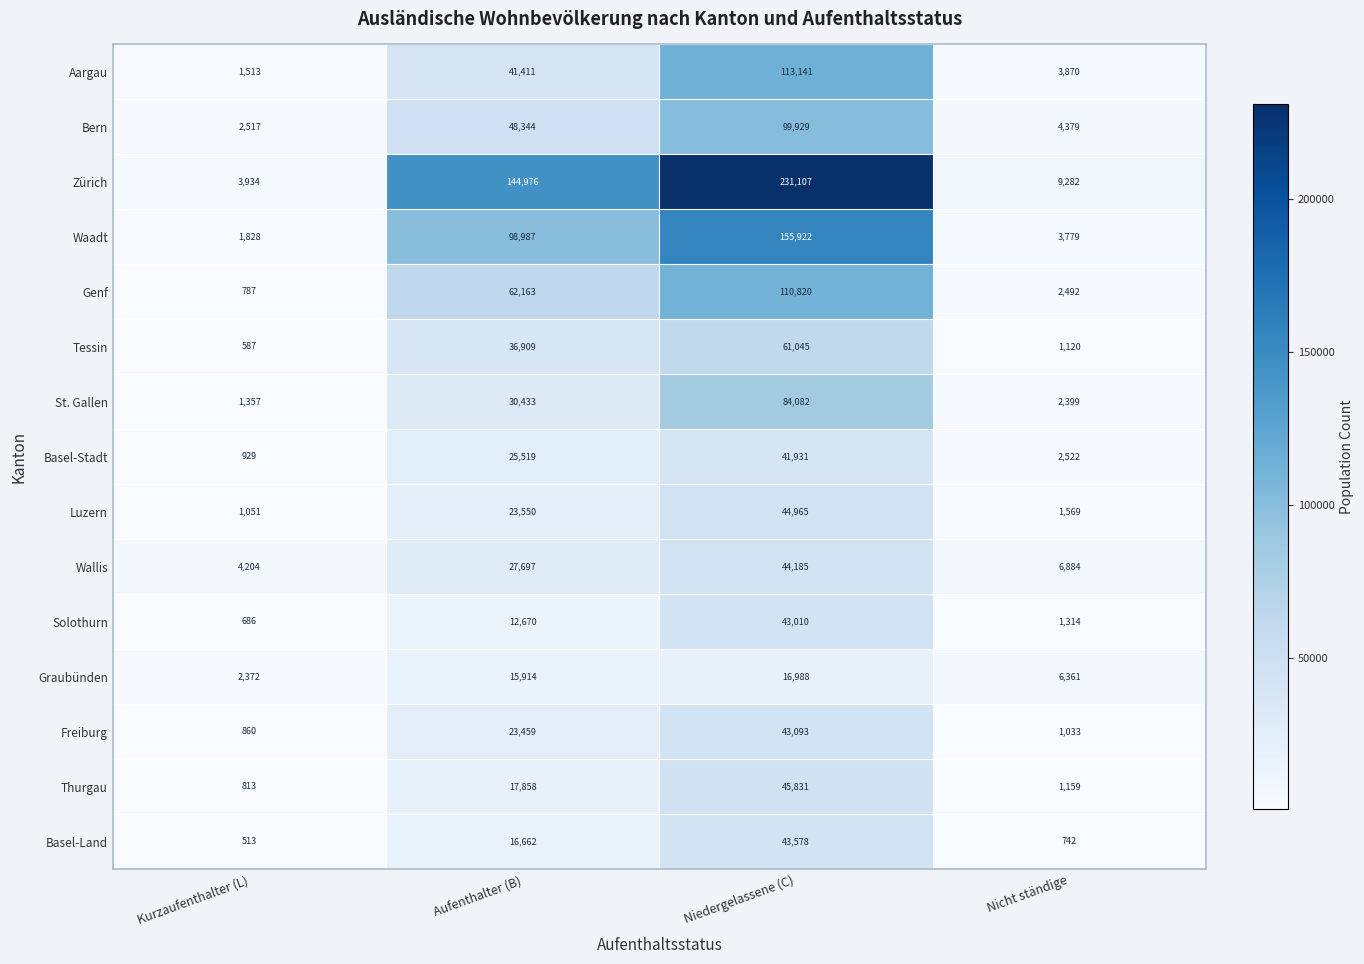

What is the total value across all series at Niedergelassene (C)?

1179627